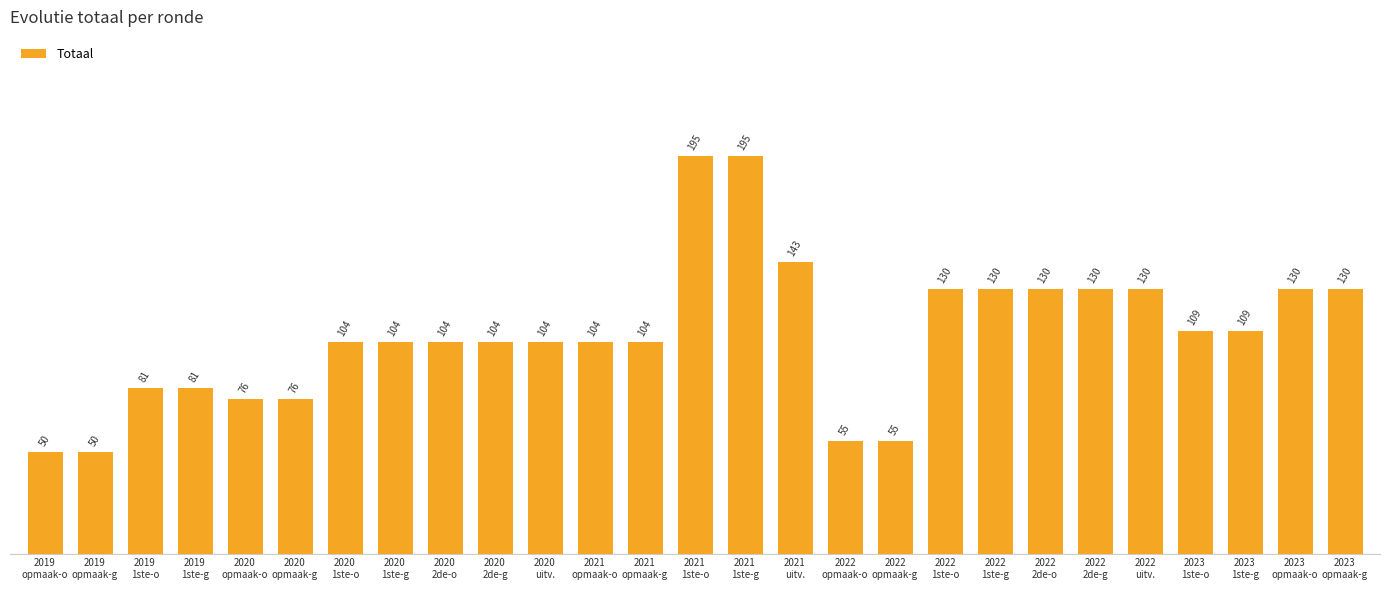

What is the value of the 19th bar from the left?

130